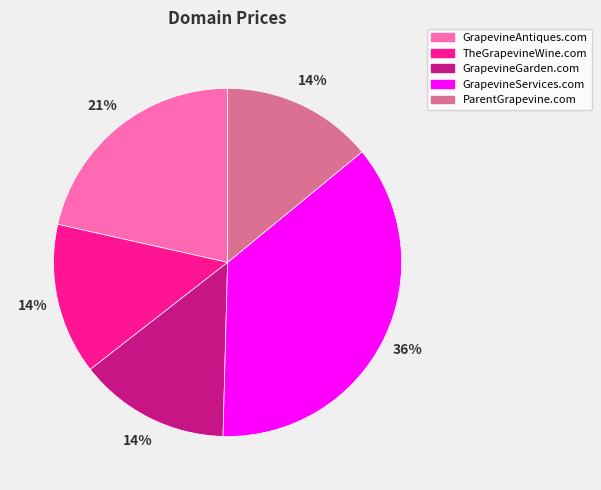

Approximately how many times larger is the value at GrapevineServices.com compared to GrapevineGarden.com?

2.6